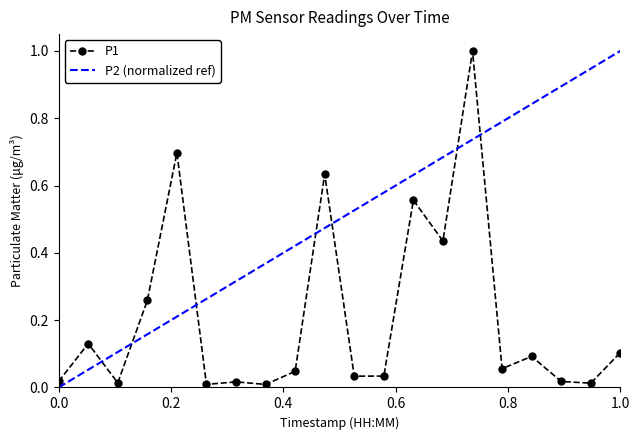

What is the difference between the values at 00:14 and 00:39?

0.1